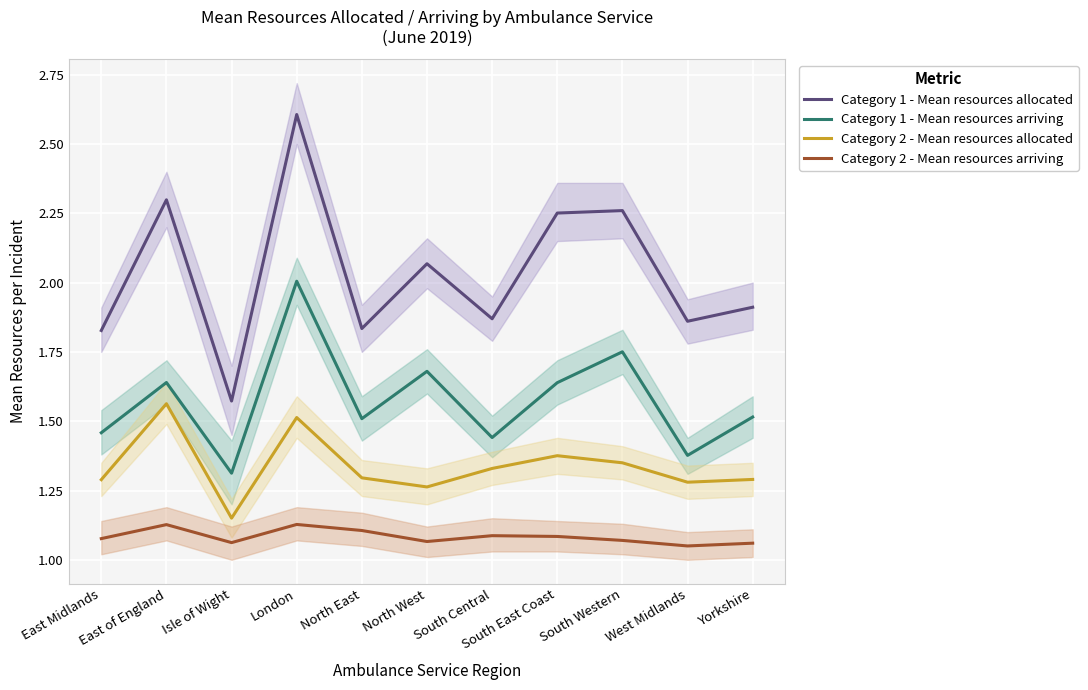

Which series has the widest spread of values?

Category 1 - Mean resources allocated